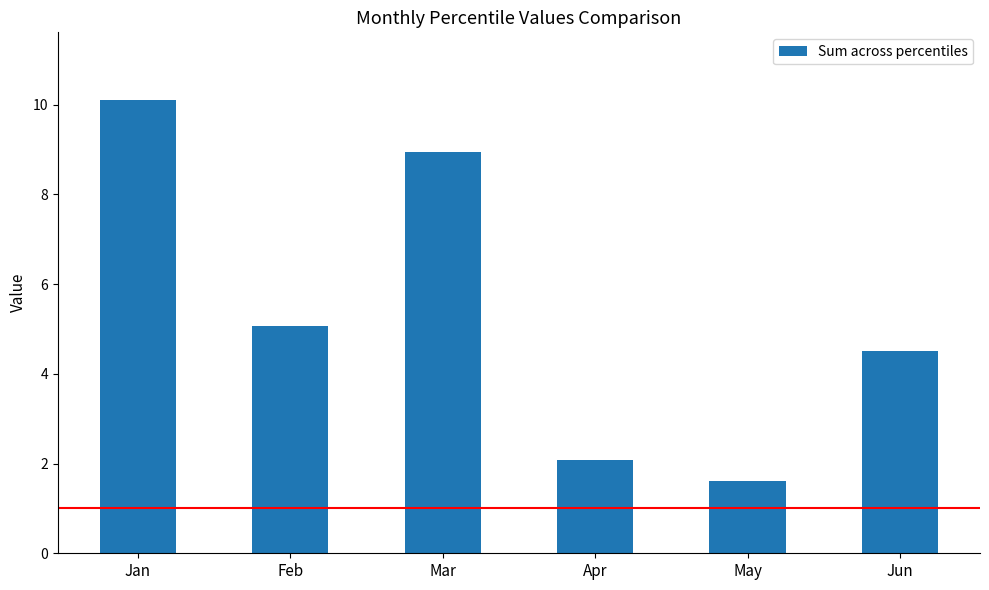

List the labels in order of value, smallest first.

May, Apr, Jun, Feb, Mar, Jan